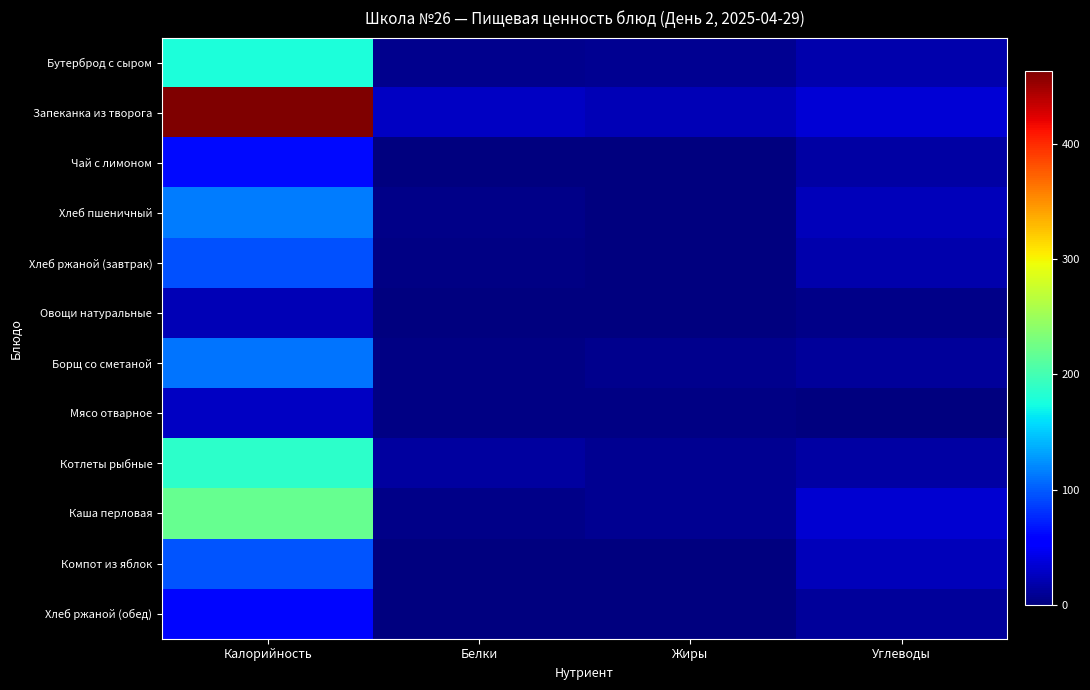

What is the difference between the highest and lowest values at Калорийность?

441.0